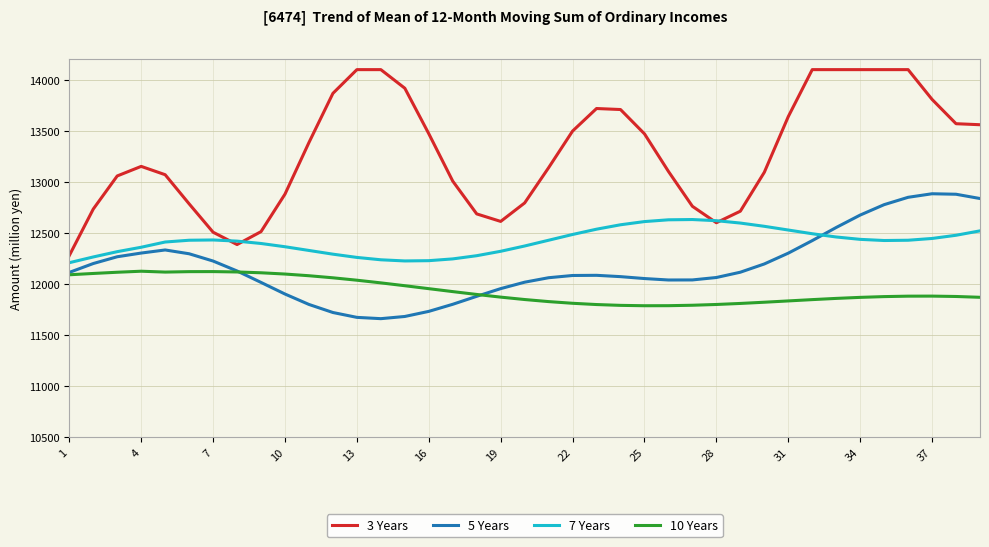

What is the greatest value displayed?

14100.0